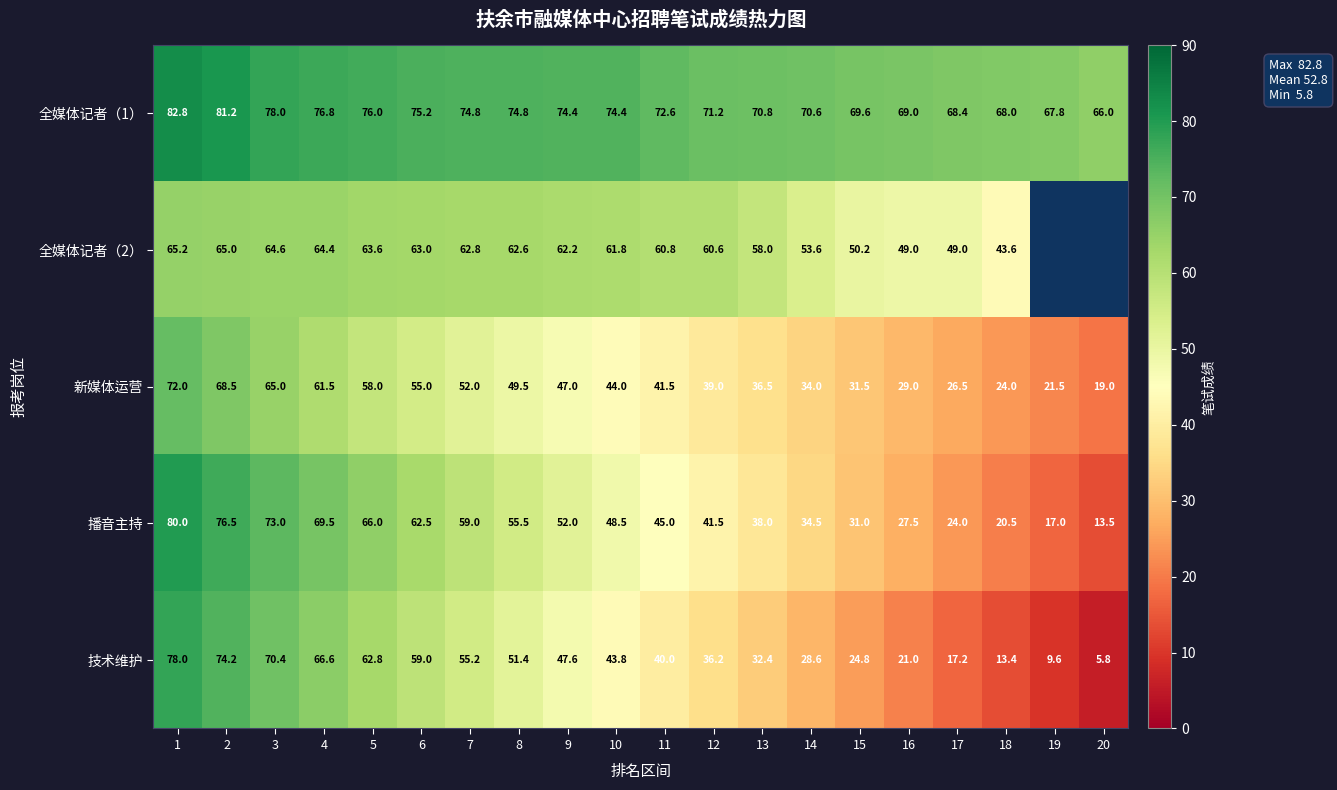

Where does the 新媒体运营 series first go above 44?

1